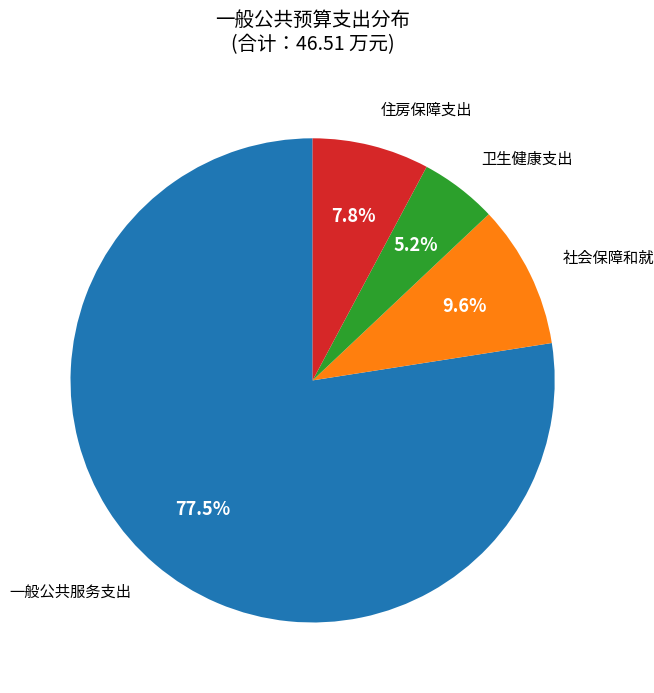

Is there any slice that represents more than half of the pie?

Yes